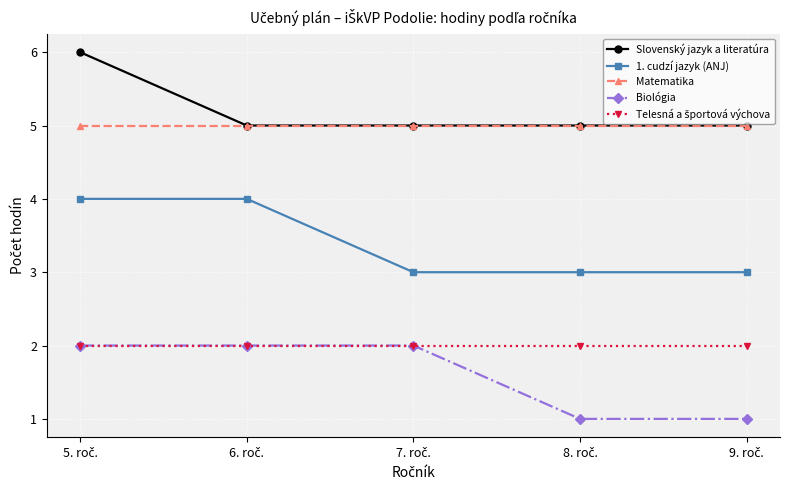

True or false: 1. cudzí jazyk (ANJ) and Biológia intersect in this chart.

False